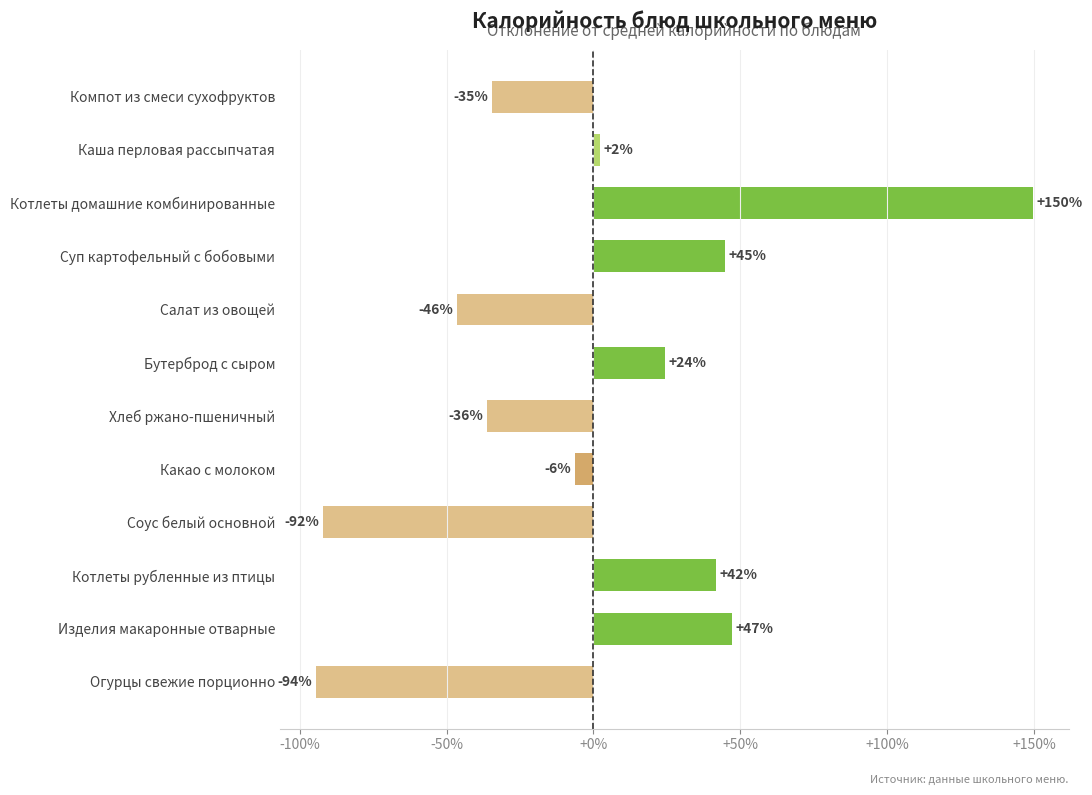

Are the bars horizontal?

Yes